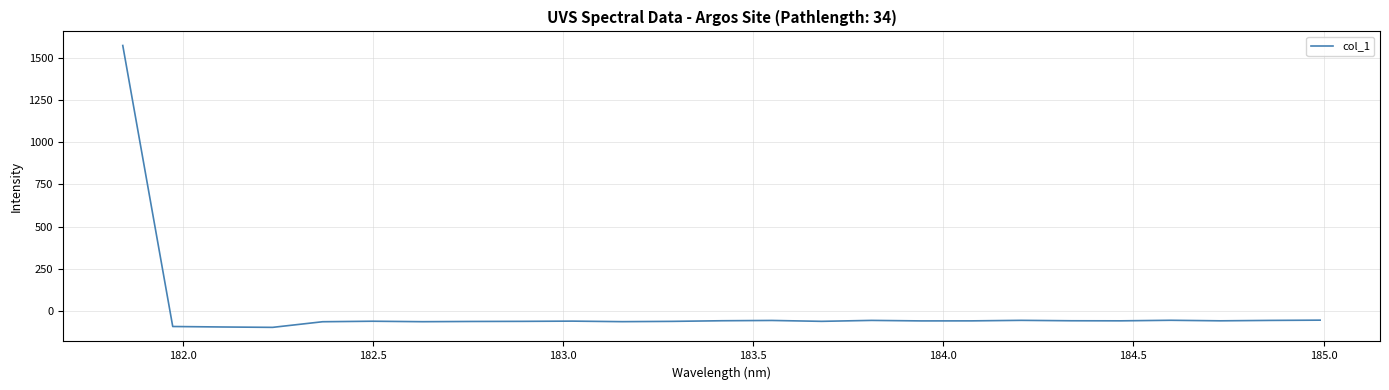

What is the smallest value displayed?

-95.2